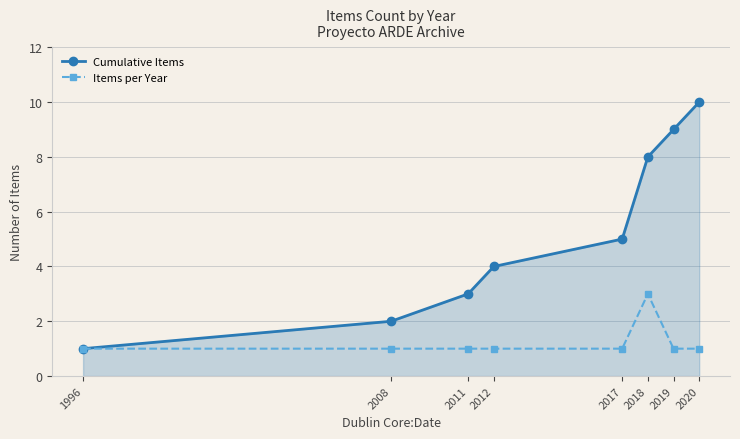

At 2020, list the series in order from largest to smallest.

Cumulative Items, Items per Year